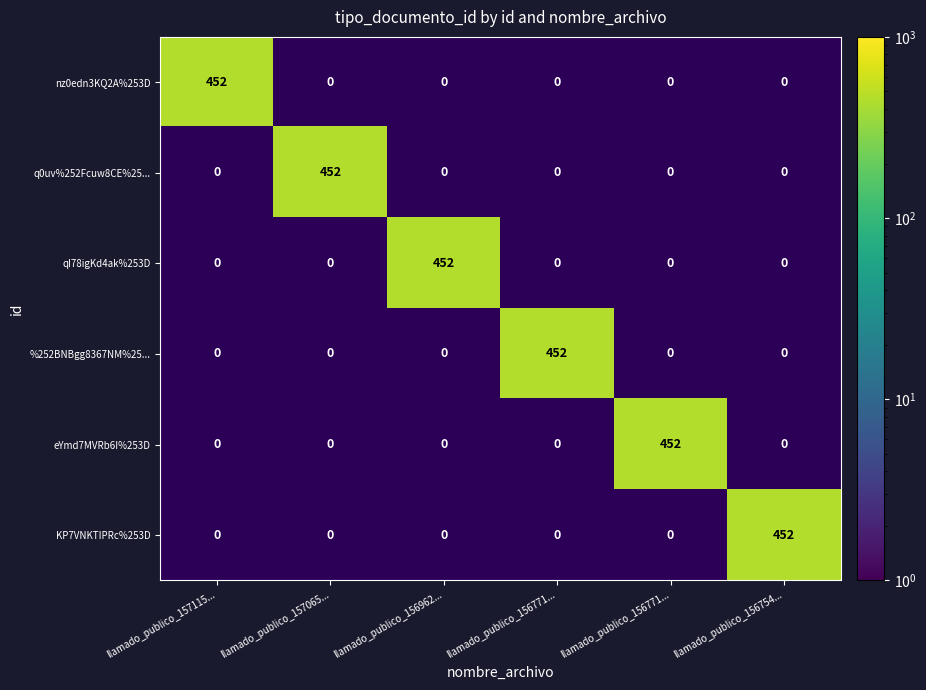

What is the difference between the highest and lowest values at llamado_publico_156771...?

452